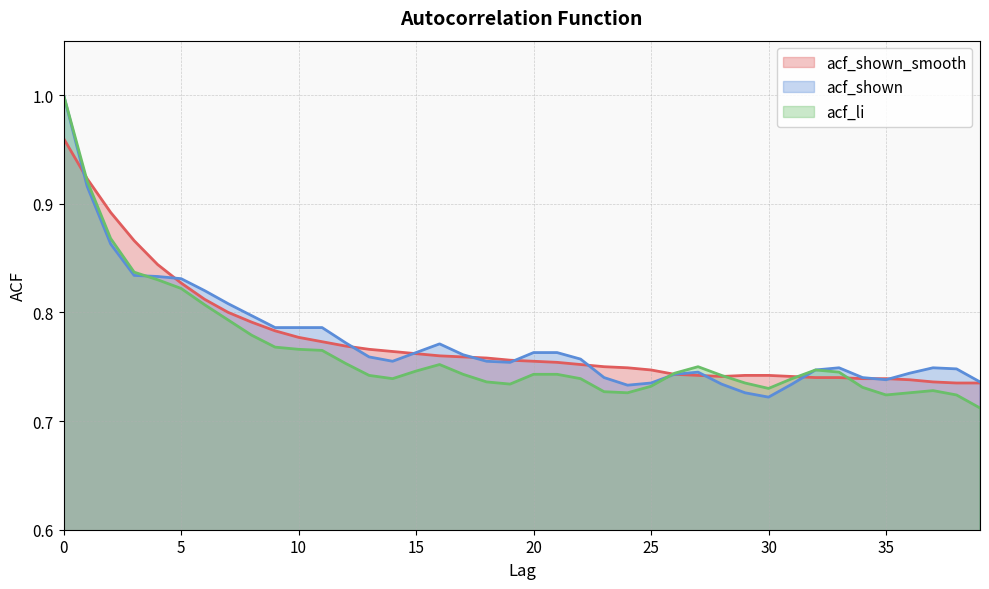

What is the maximum value for acf_shown_smooth?

1.0